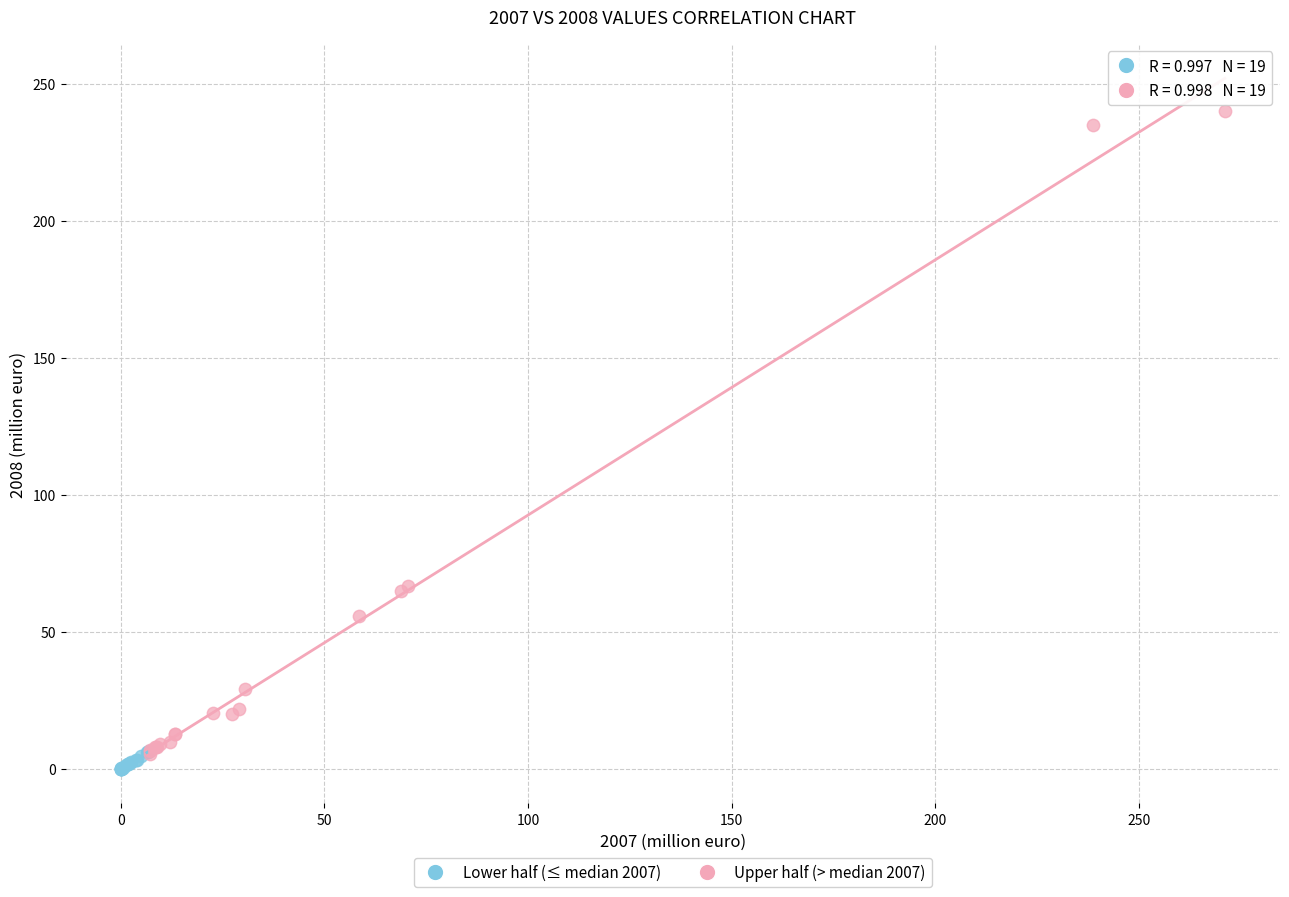

Which series has the widest spread of Y values?

Upper half (> median 2007)